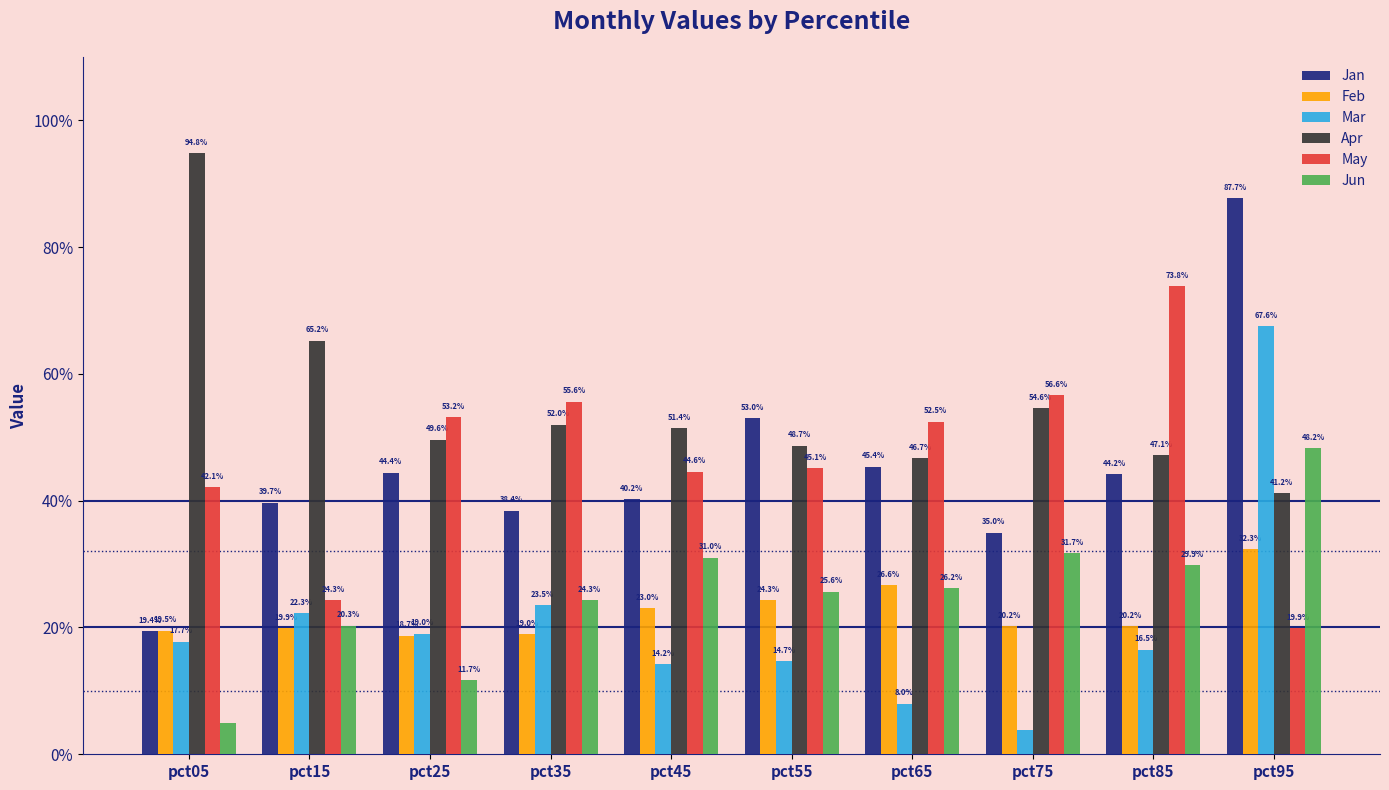

Are the bars grouped side by side (vs. stacked)?

Yes